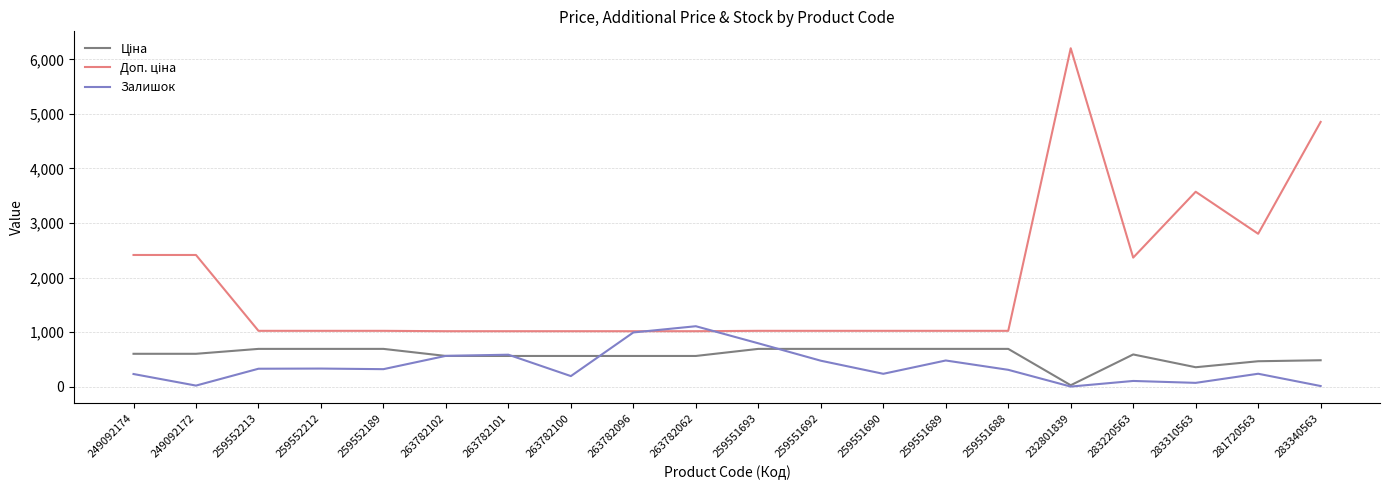

At which category is the sum across all series the highest?

232801839